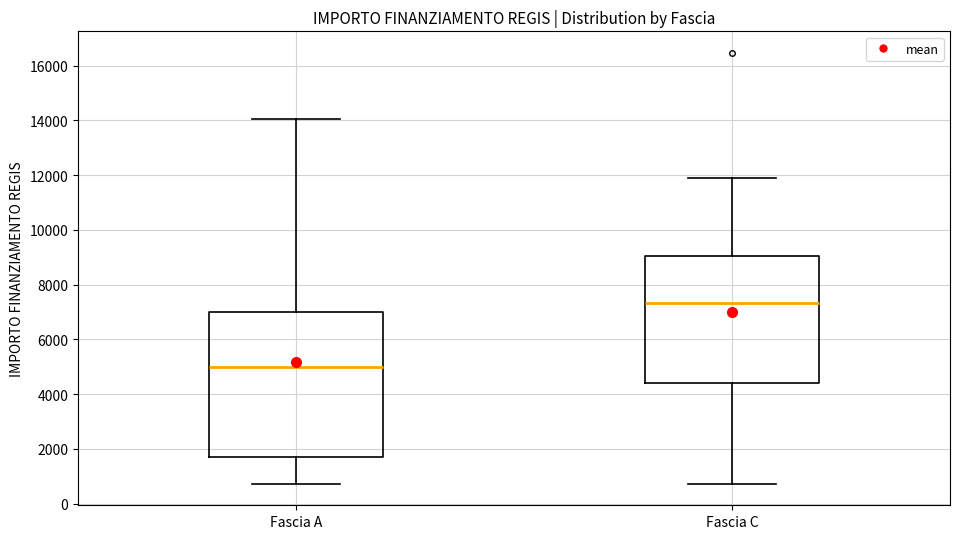

Reading left to right, read every box against the y-axis: the position of its median line, the range the box covers, and the ends of its whiskers. The values are not printed on the chart, so give them approximately, as read against the axis.

Fascia A: median 5000, box 1800 to 7000, whiskers 800 to 14000
Fascia C: median 7400, box 4400 to 9000, whiskers 800 to 12000